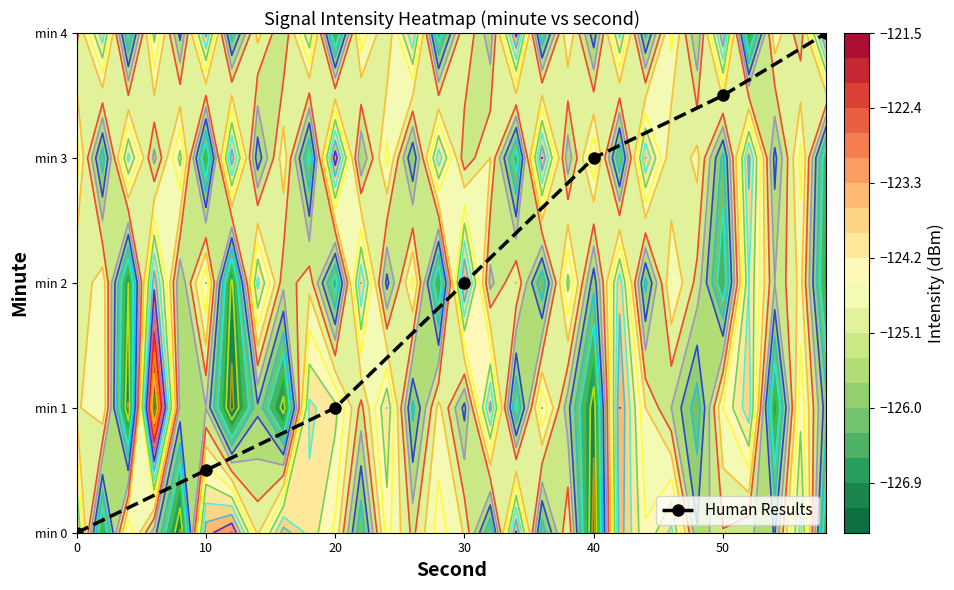

What is the greatest value displayed?

4.0